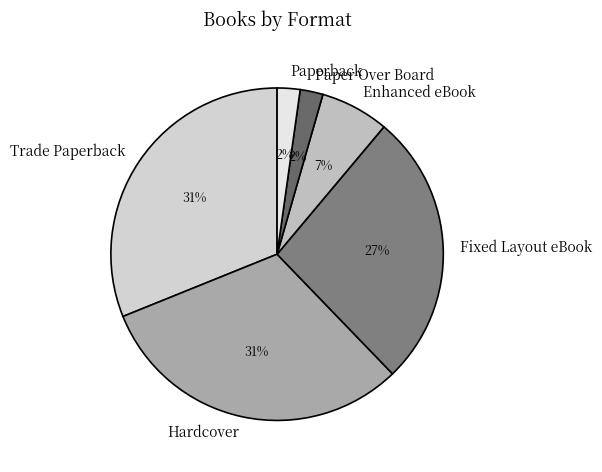

What percentage is the Fixed Layout eBook slice, to the nearest percent?

27%